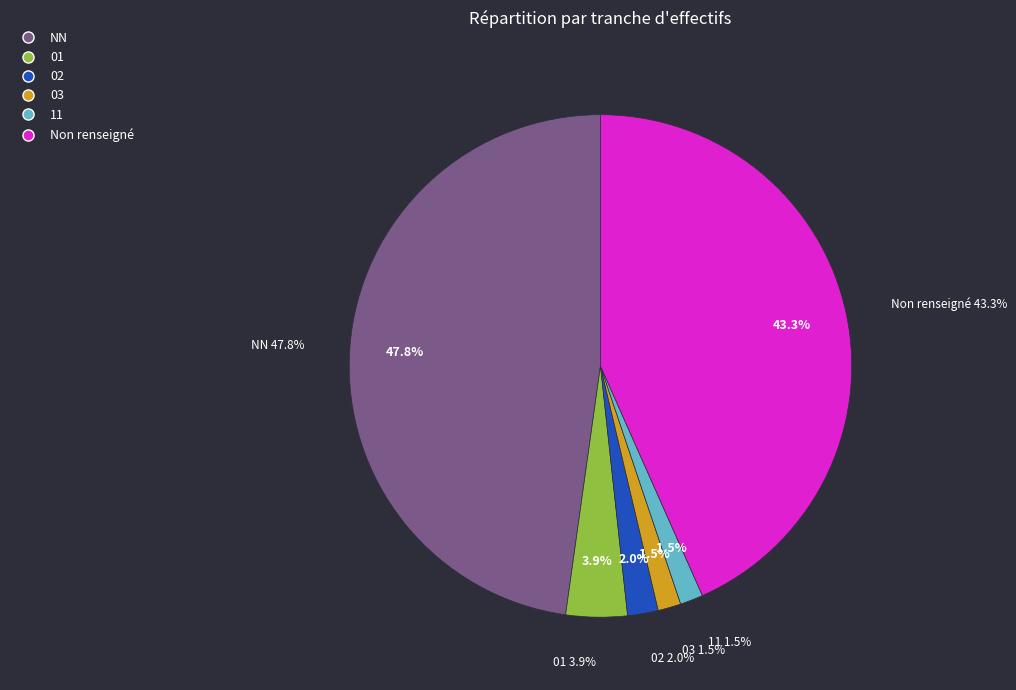

To the nearest percent, what portion does 03 represent?

1%